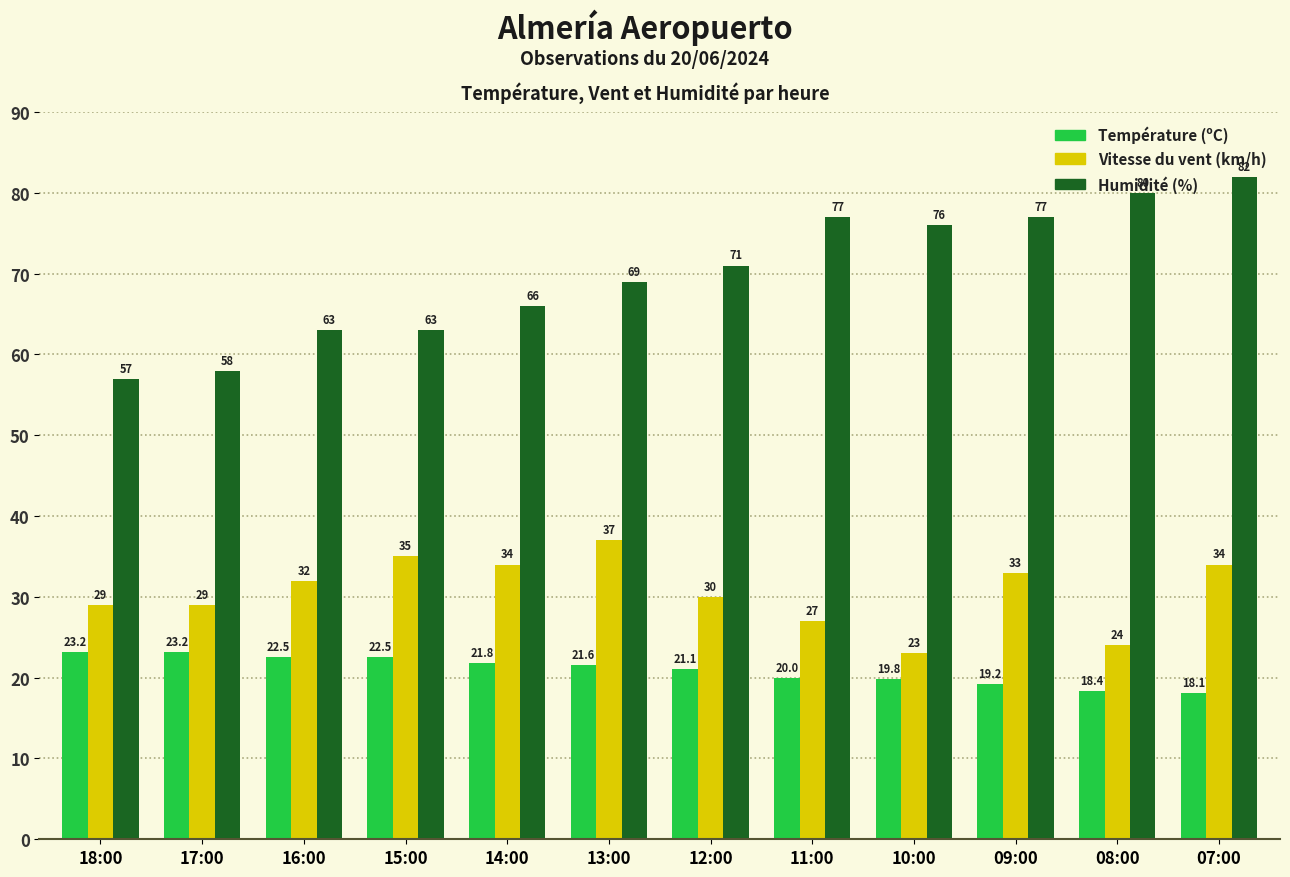

How many categories are shown in the chart?

12